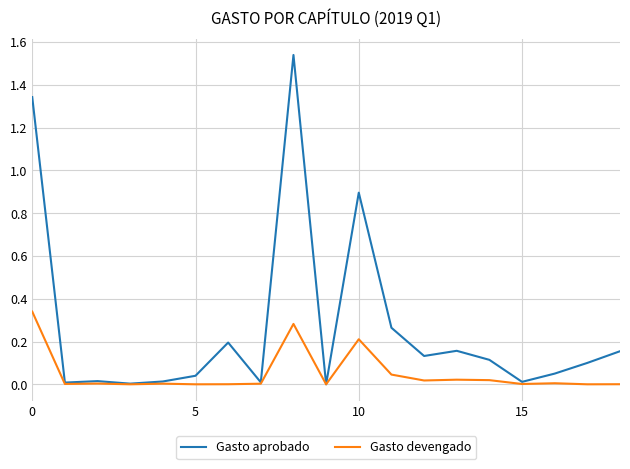

Which series has the largest total across all categories?

Gasto aprobado